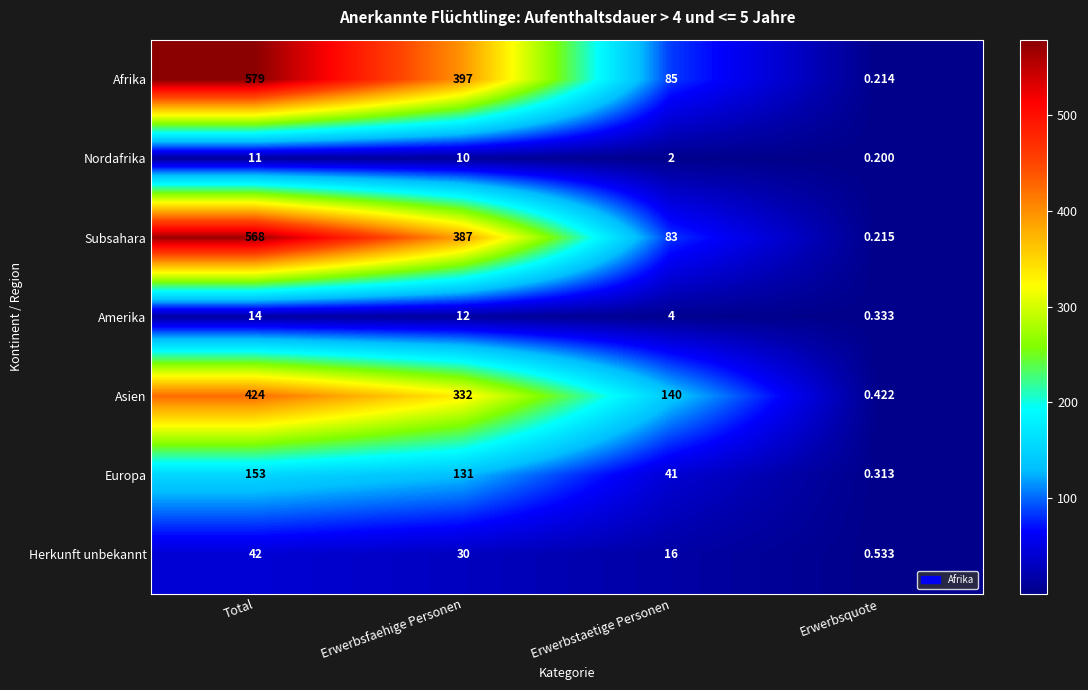

At which category does the chart reach its minimum across all series?

Erwerbsquote